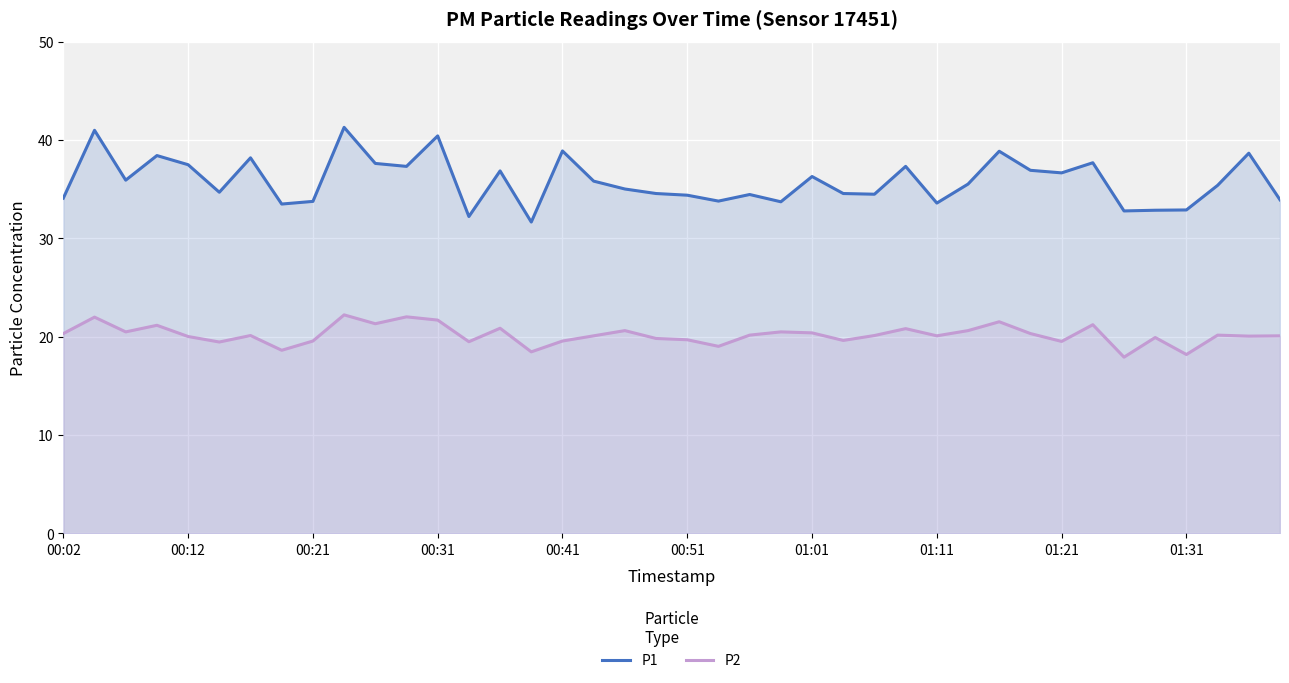

Does the chart display data point markers on the line(s)?

No